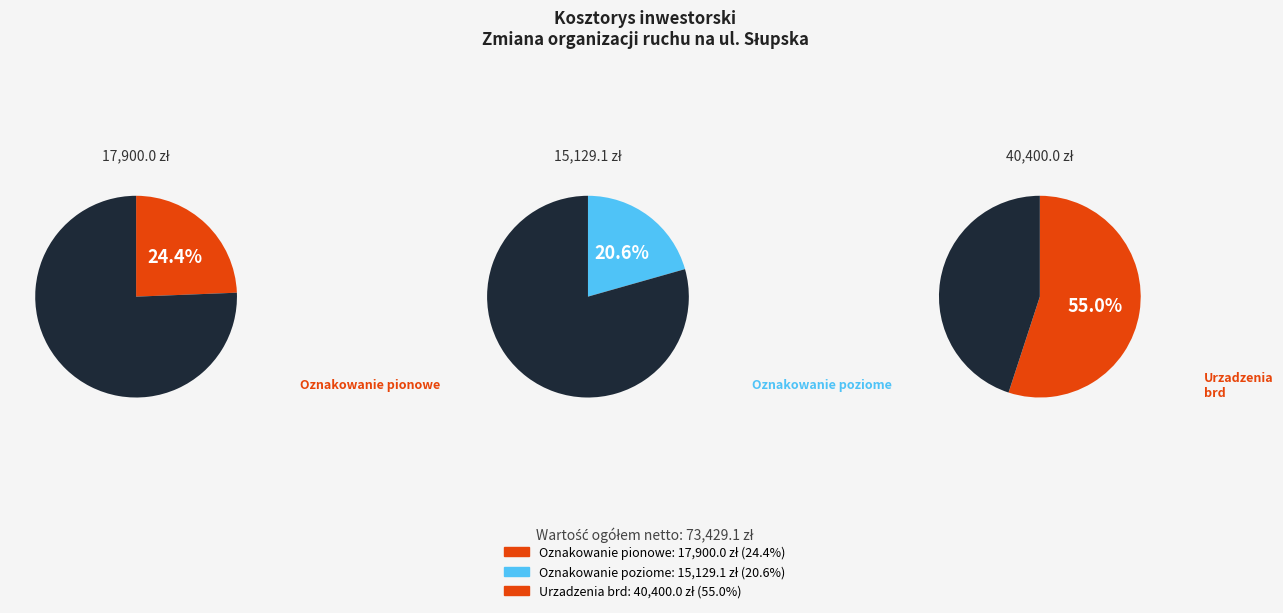

What percentage is NOT represented by Oznakowanie poziome?

79.4%